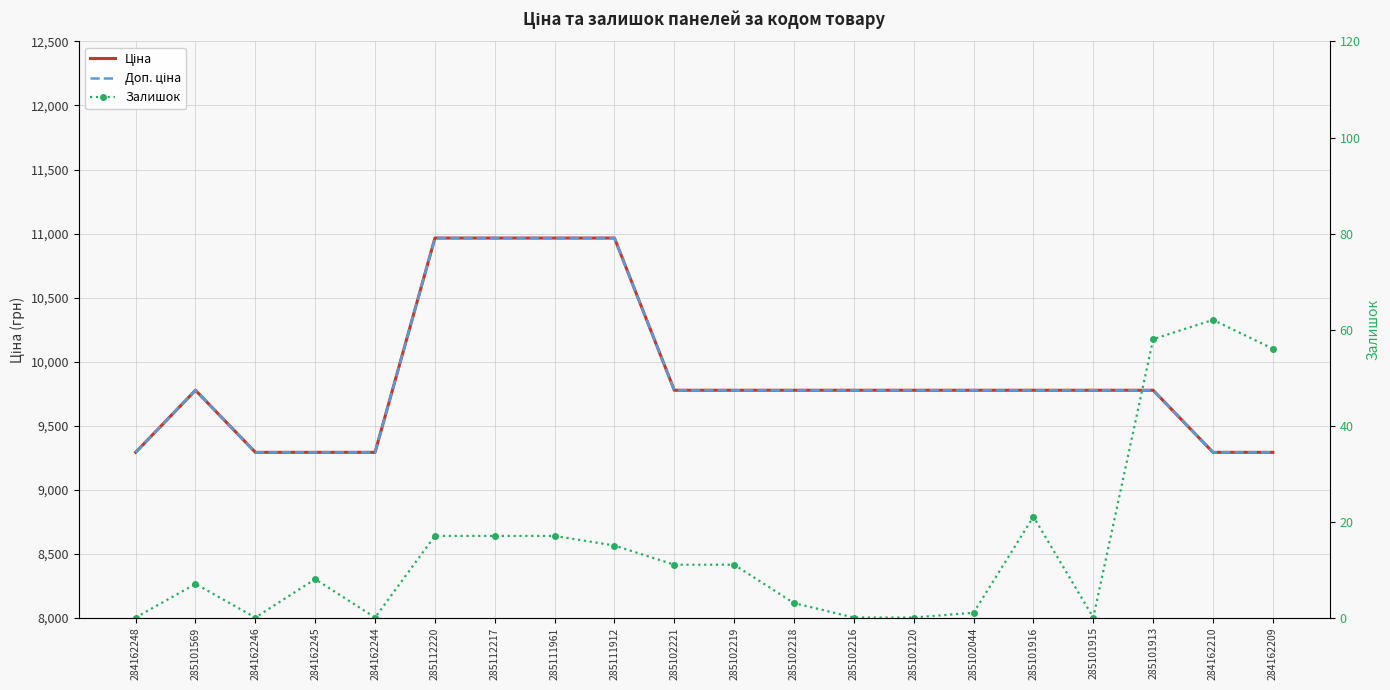

At which label is Доп. ціна closest to 10127?

285101569